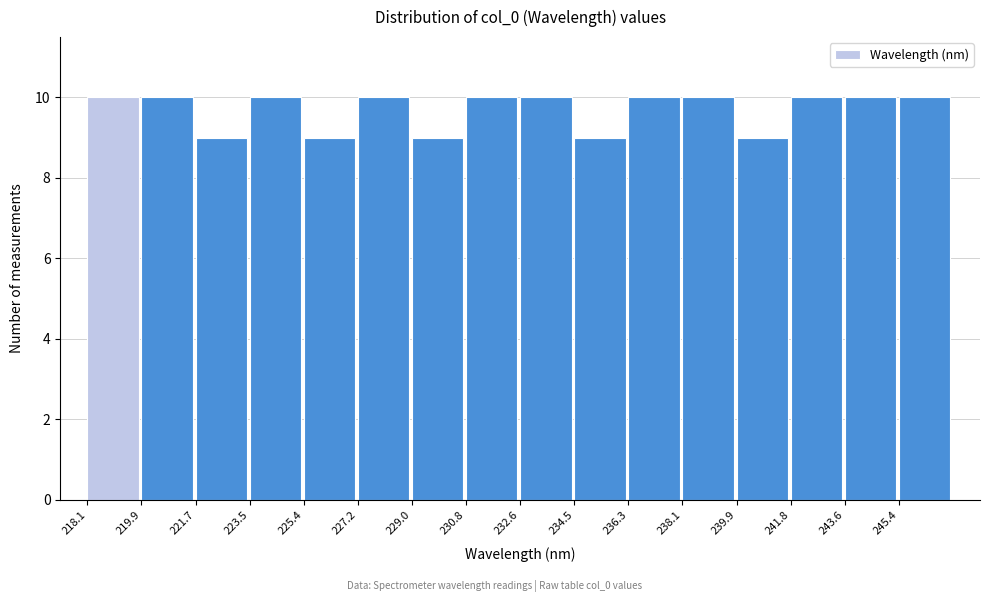

Reading left to right, list every bar in this chart as the range it spans on the x-axis followed by its height. Neither the bar edges nor the heights are printed on the chart, so give them approximately, as read against the axes.

218.0 to 219.8: 10
219.8 to 221.8: 10
221.8 to 223.6: 9
223.6 to 225.4: 10
225.4 to 227.2: 9
227.2 to 229.0: 10
229.0 to 230.8: 9
230.8 to 232.6: 10
232.6 to 234.4: 10
234.4 to 236.2: 9
236.2 to 238.2: 10
238.2 to 240.0: 10
240.0 to 241.8: 9
241.8 to 243.6: 10
243.6 to 245.4: 10
245.4 to 247.2: 10